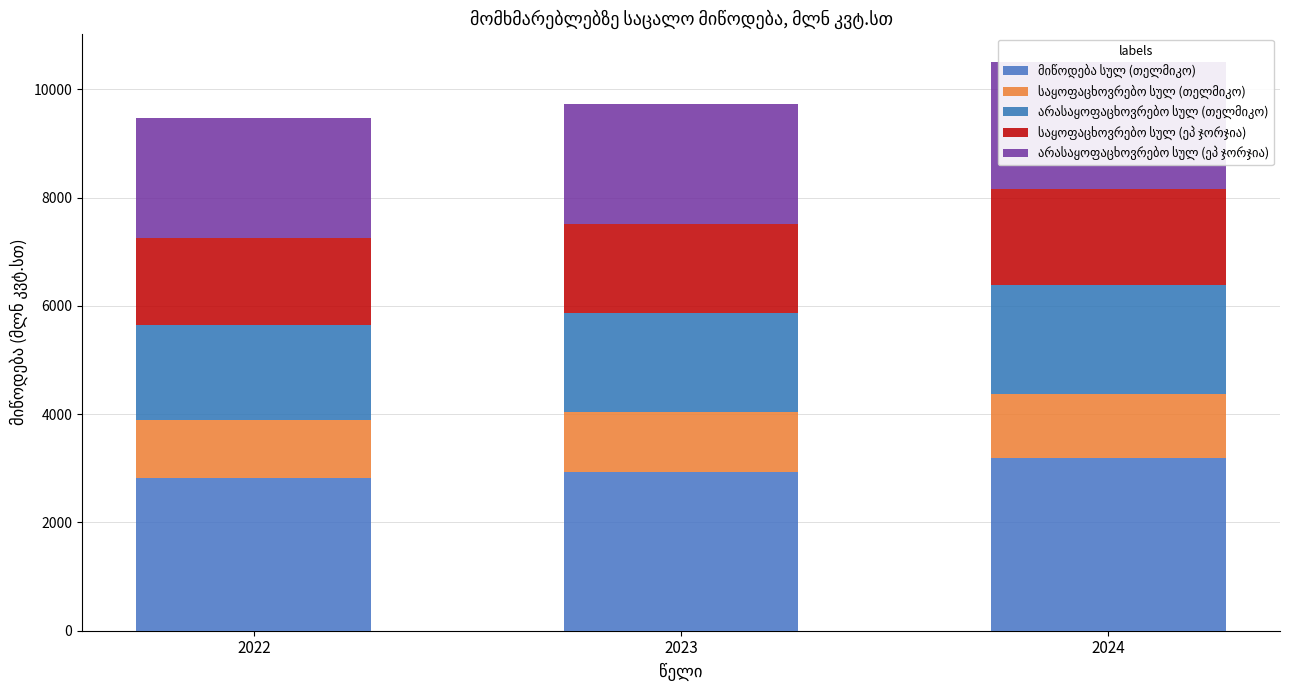

At which label does საყოფაცხოვრებო სულ (თელმიკო) reach its minimum?

2022